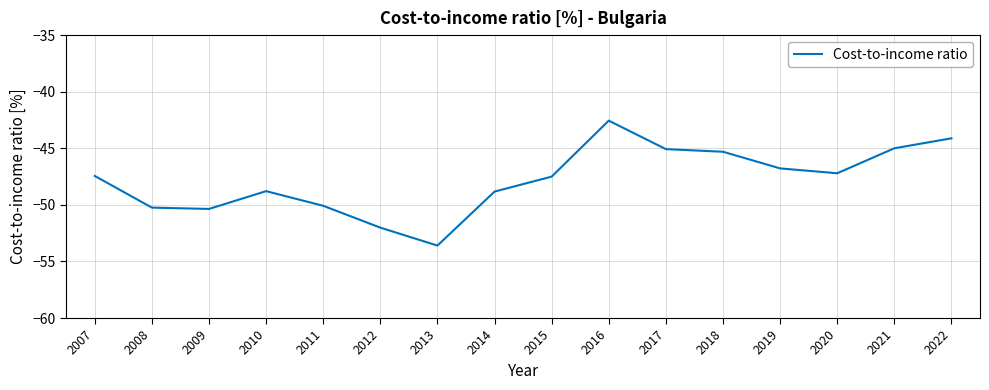

How many interior local valleys (lower than both neighbors) does the data have?

3